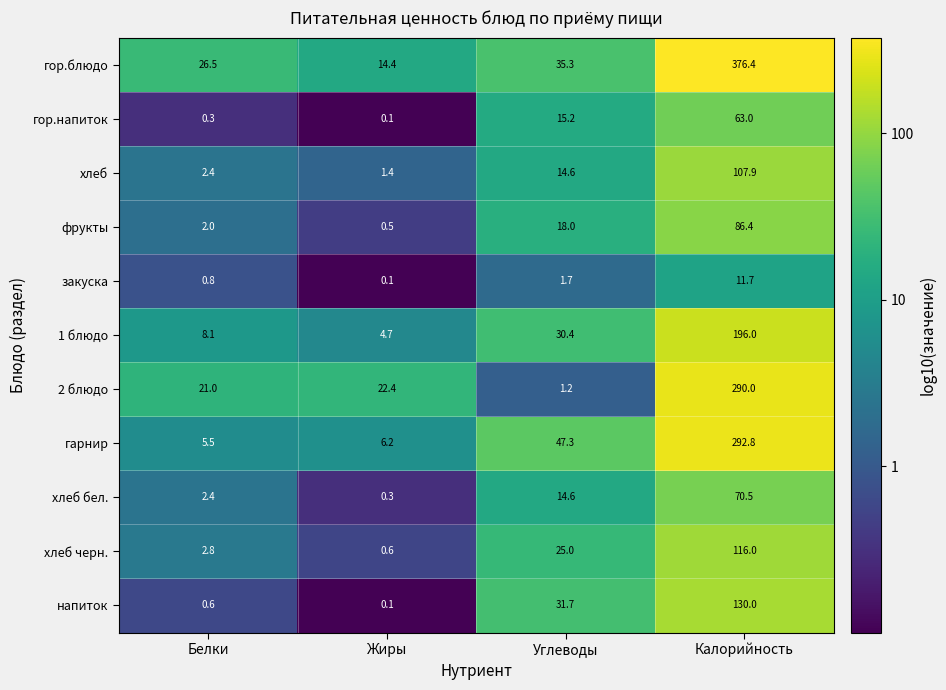

List the labels in order of напиток value, smallest first.

Жиры, Белки, Углеводы, Калорийность